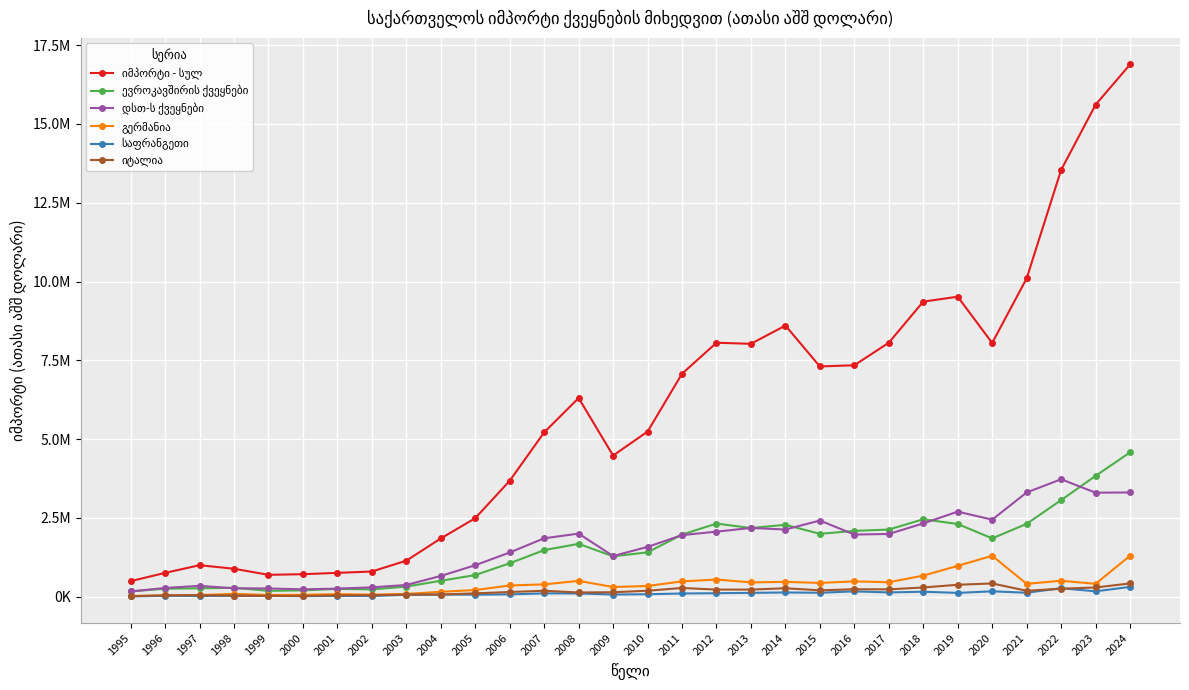

Reading left to right, transcribe all the data shown in this chart.

იმპორტი - სულ: 488696.5	751223.6	995320.1	882491.1	689590.0	709509.1	752010.9	794691.6	1139039.2	1844342.9	2487548.4	3674832.5	5212150.2	6301540.3	4475724.5	5235964.6	7072259.8	8056379.0	8022546.4	8601814.3	7304152.7	7341698.1	8057082.2	9361247.0	9517967.5	8048758.5	10098599.3	13539671.0	15611178.8	16888791.5
ევროკავშირის ქვეყნები: 162313.1	250282.4	261423.9	278522.7	181601.1	195132.7	243127.5	226692.1	315991.8	500497.8	682028.6	1055924.5	1474543.3	1673023.7	1276522.2	1403726.0	1966175.2	2316287.9	2175263.3	2277126.7	1991089.9	2084208.0	2126259.3	2452967.4	2303312.5	1846208.8	2307876.4	3060354.6	3829499.2	4575887.5
დსთ-ს ქვეყნები: 161100.0	272296.5	339921.8	261714.1	256571.4	229433.7	252756.1	291371.8	367977.9	653715.0	994372.4	1398588.9	1849368.8	1998028.6	1286462.1	1576342.4	1949499.6	2060106.4	2177586.5	2127489.9	2413694.7	1968255.1	1986294.7	2321888.1	2695360.7	2440987.9	3303442.2	3723294.0	3297286.7	3303442.2
გერმანია: 20905.6	34110.4	46586.5	84193.9	50681.6	55448.4	76154.2	59819.4	82797.2	151066.5	206754.2	351147.1	387318.6	497303.9	302767.9	334691.0	481356.4	540625.1	449380.7	466102.2	432460.4	481408.2	454626.2	664476.4	974437.3	1293972.2	403867.6	501354.2	403867.6	1293972.2
საფრანგეთი: 2820.5	23796.4	18476.3	20939.2	19814.6	11015.7	19194.3	15776.8	55754.1	63230.4	60925.3	68731.9	101027.3	98479.5	64230.0	73392.8	96913.1	106388.6	116972.4	130102.0	120140.4	164431.6	130956.4	152743.2	115972.4	165938.1	120956.4	264551.8	165938.1	306803.0
იტალია: 10060.7	38740.6	43367.8	29934.7	20769.8	20830.1	37657.2	41741.1	61623.9	64422.4	102095.9	144048.8	183794.8	129192.9	136692.0	184767.3	271675.1	220708.0	221862.4	262777.5	197660.8	232085.0	228576.1	288087.5	373958.4	415886.9	183382.1	248397.8	288087.5	415886.9